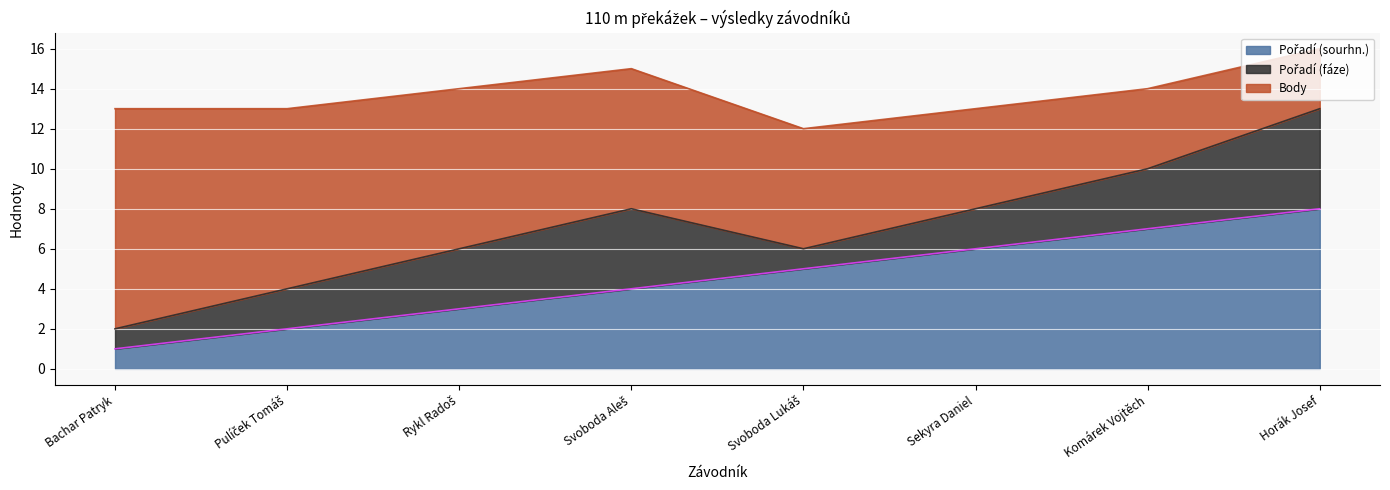

What is the total value across all series at Horák Josef?

16